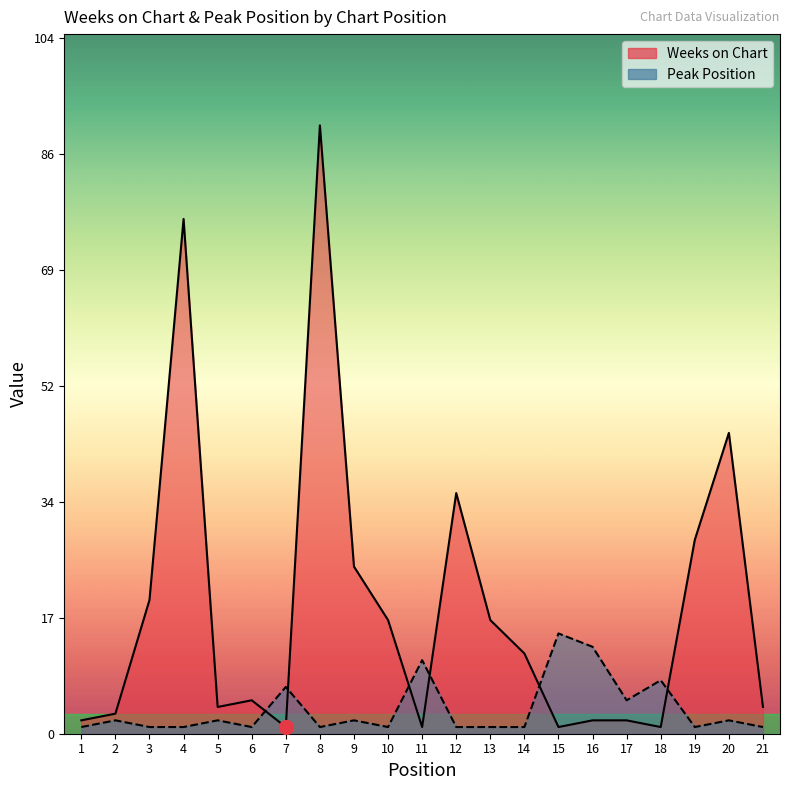

How many values in the Weeks on Chart series are below 5?

10